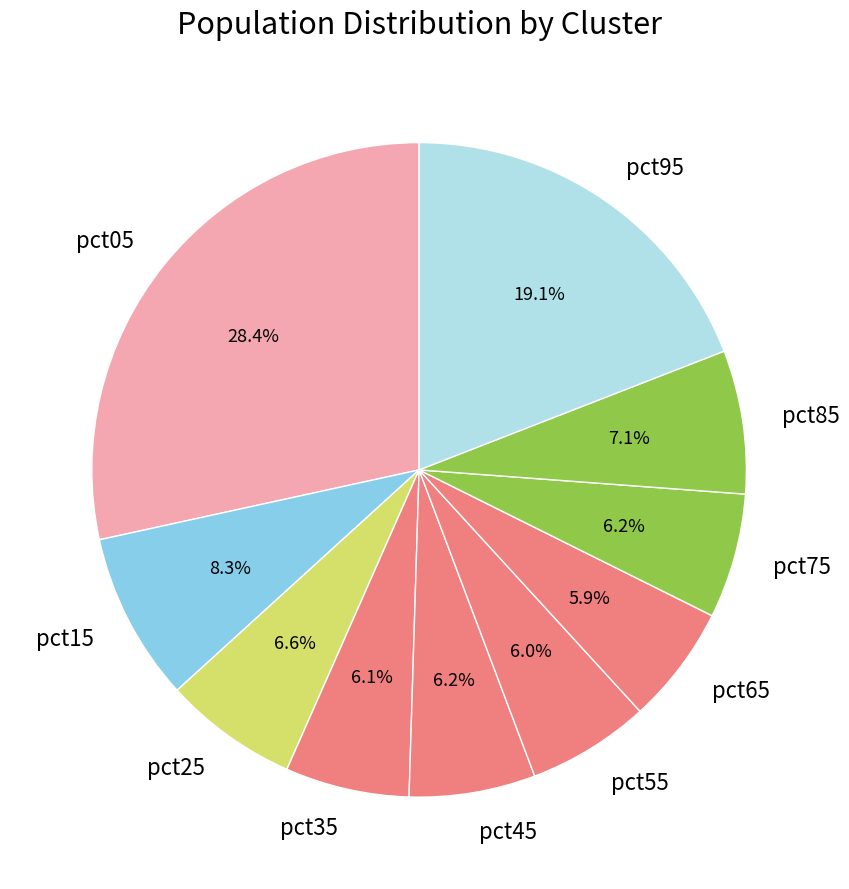

What is the total percentage of pct45 and pct75?

12.4%